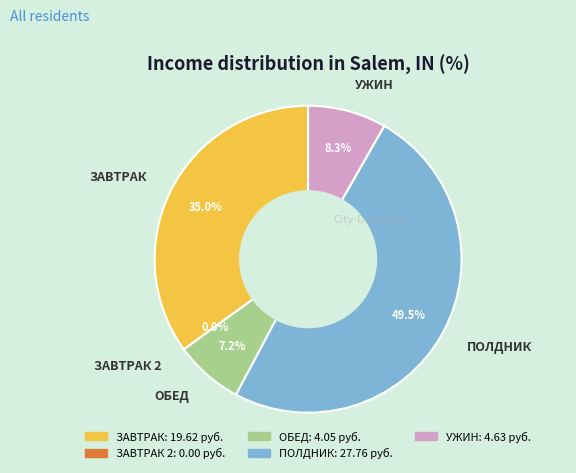

Combined, what portion of the pie is ЗАВТРАК and ПОЛДНИК?

84.5%